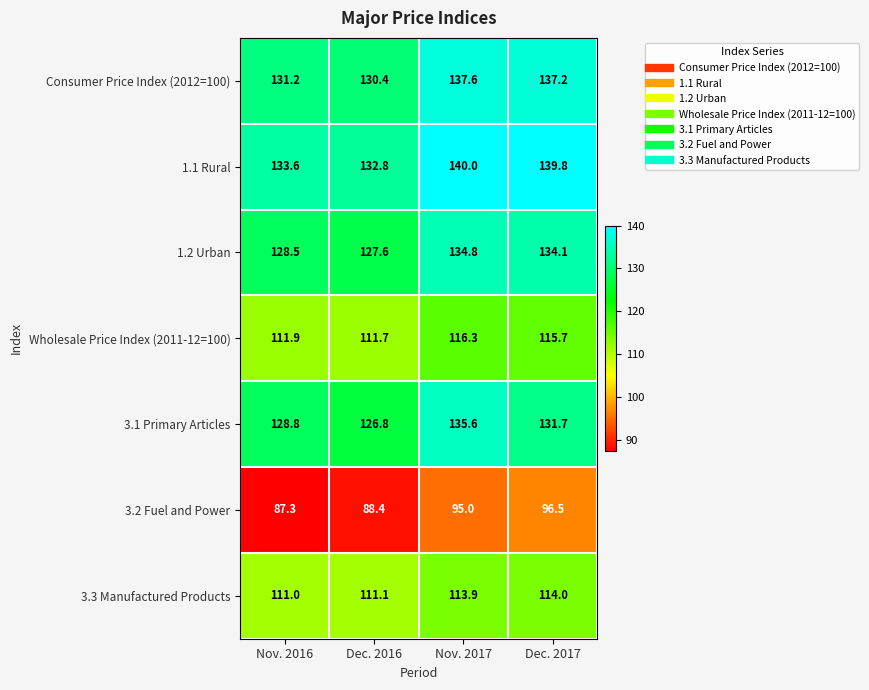

Is it true that 3.1 Primary Articles equals 128.8 at Nov. 2016?

True